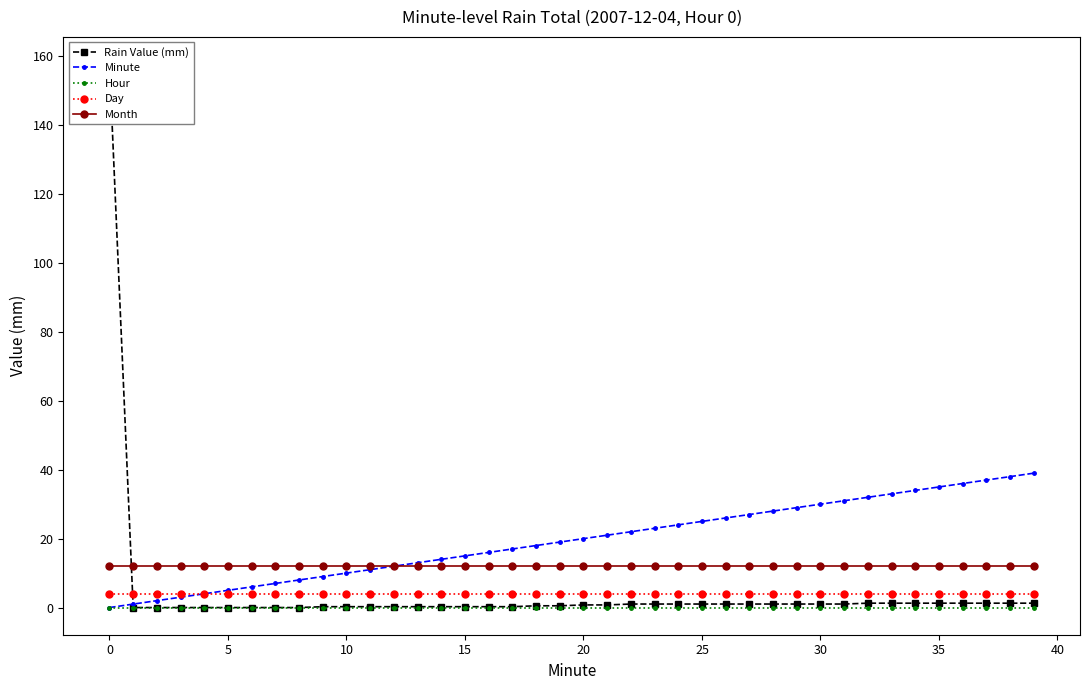

Is it true that Month equals 12 at 0?

True